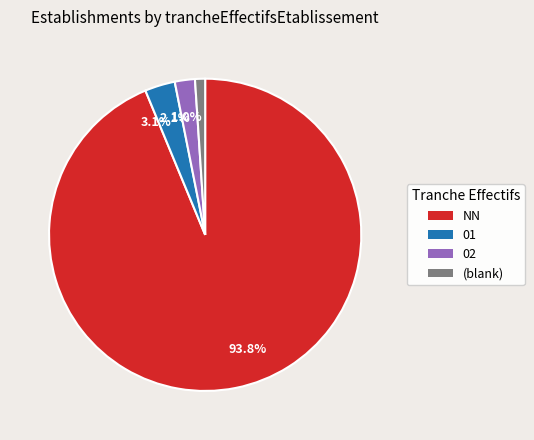

Combined, do 93.8% and 2.1% account for over 50%?

Yes